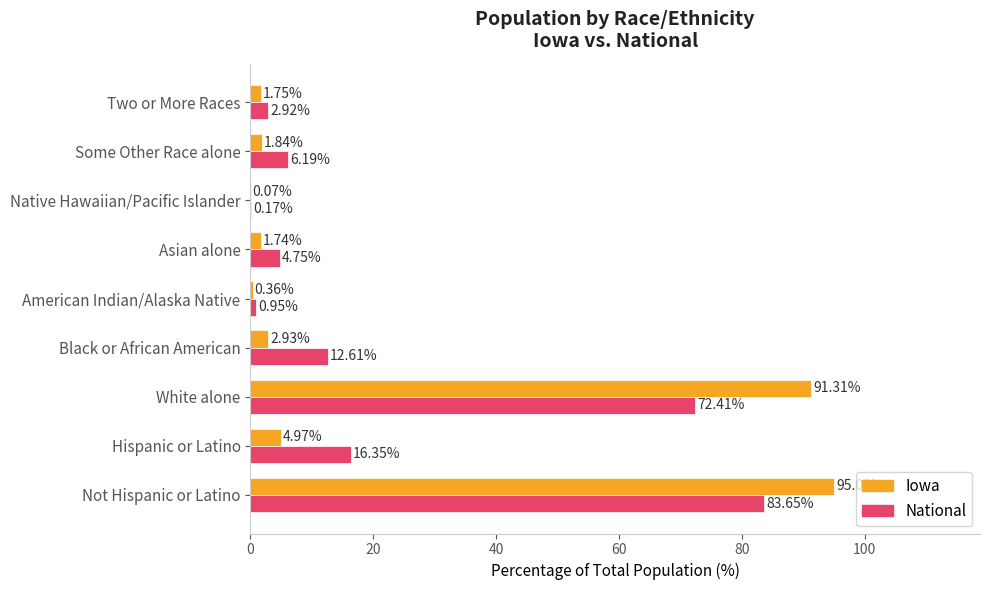

Count the number of data series in this chart.

2